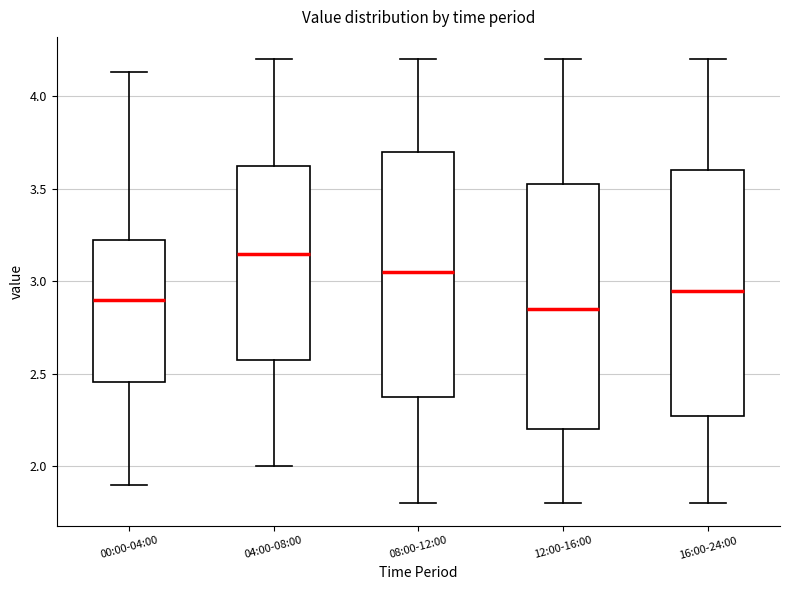

Which box's median line is the lowest?

12:00-16:00